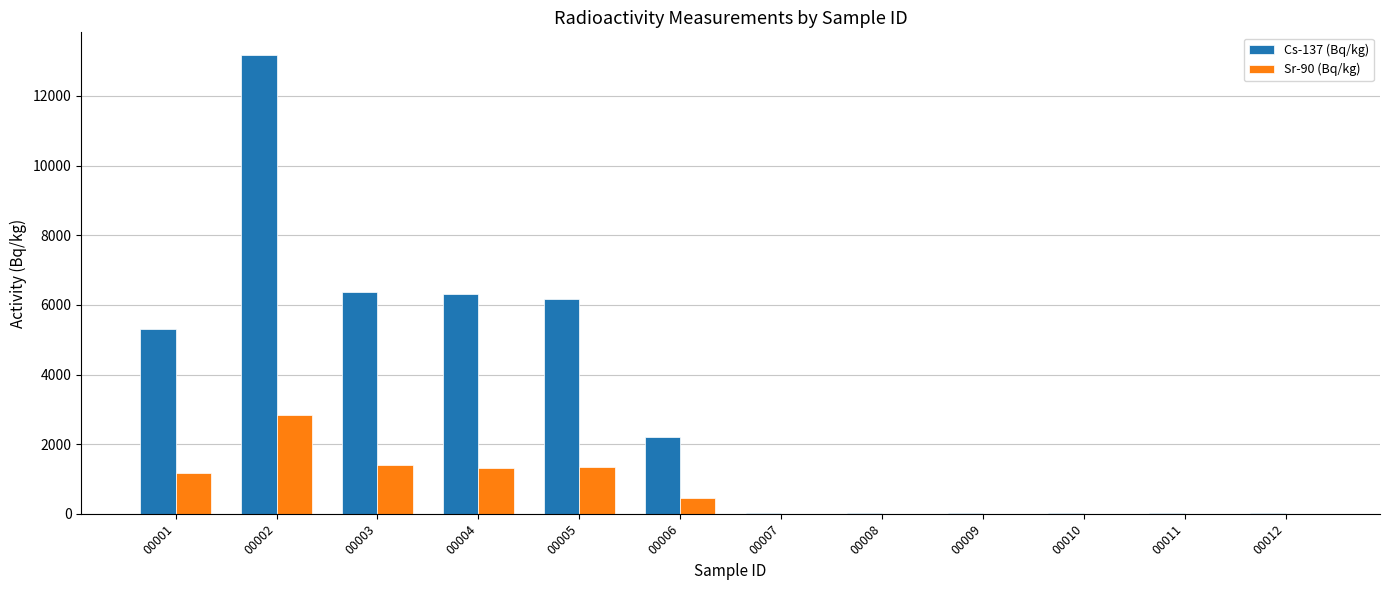

True or false: Cs-137 (Bq/kg) has a value of 18.4 at 00007.

True